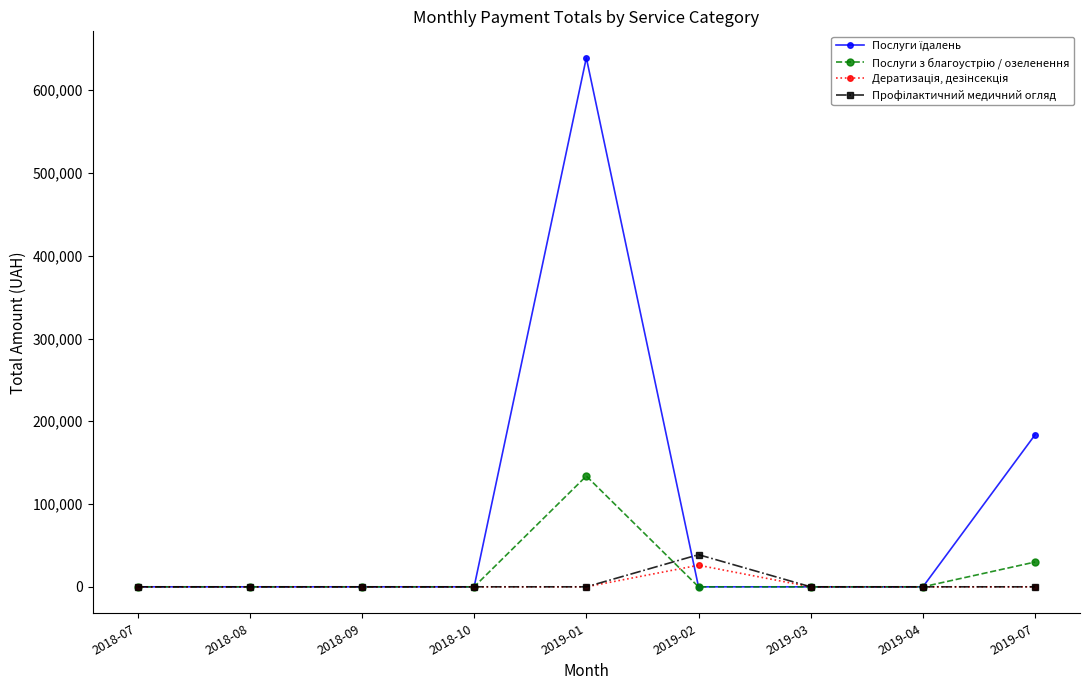

What is the label of the 3rd point from the right?

2019-03